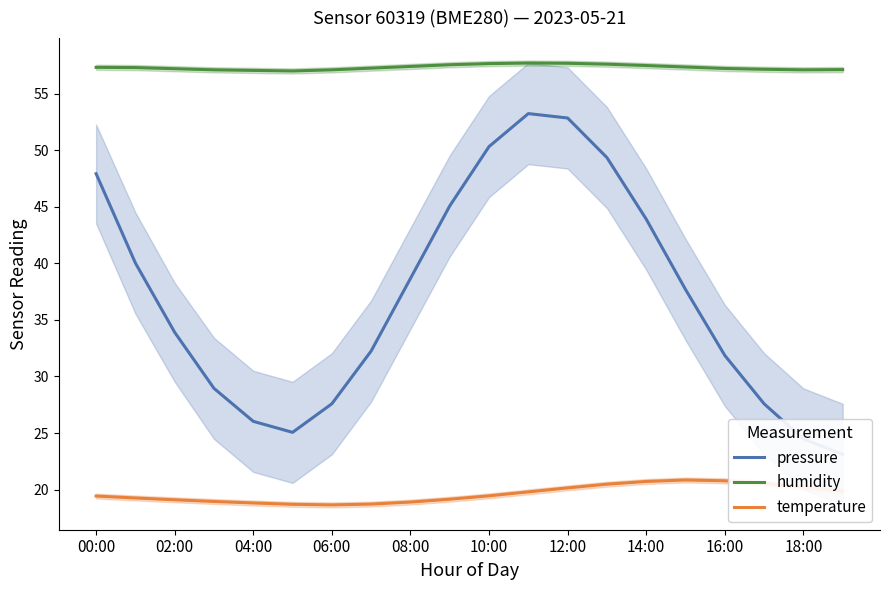

Count the number of data series in this chart.

3